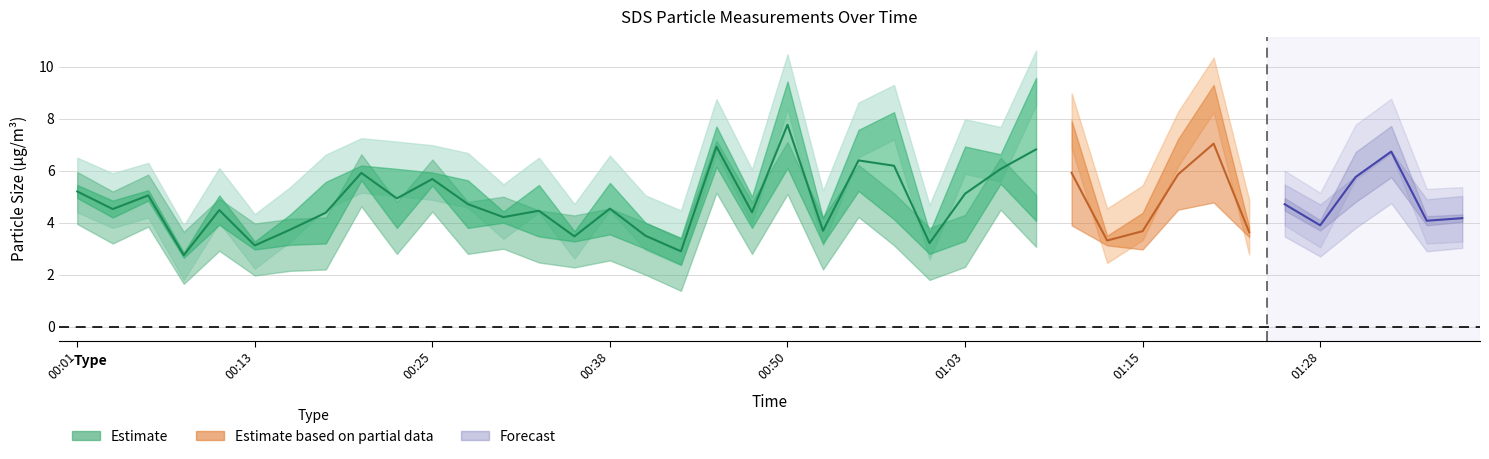

At which category does SDS_P2_upper reach its first local valley?

00:03